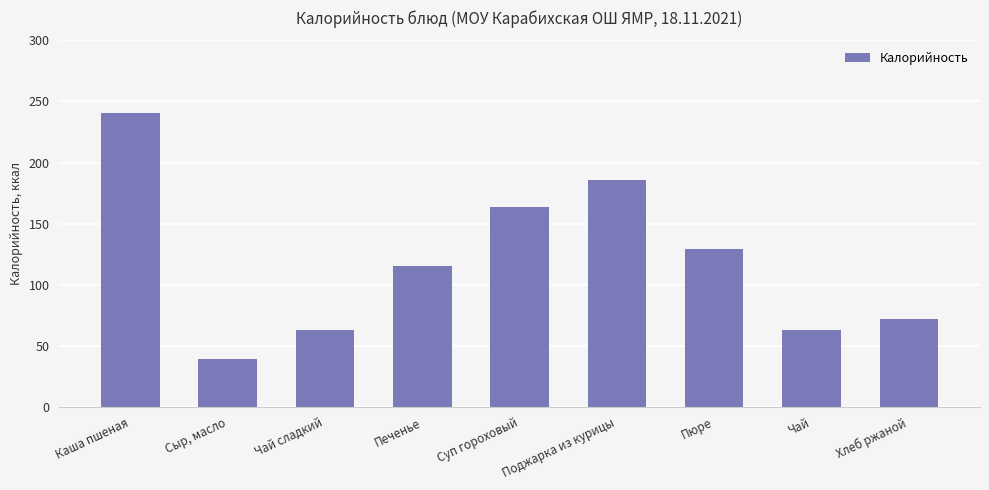

Which has a higher value, Печенье or Пюре?

Пюре